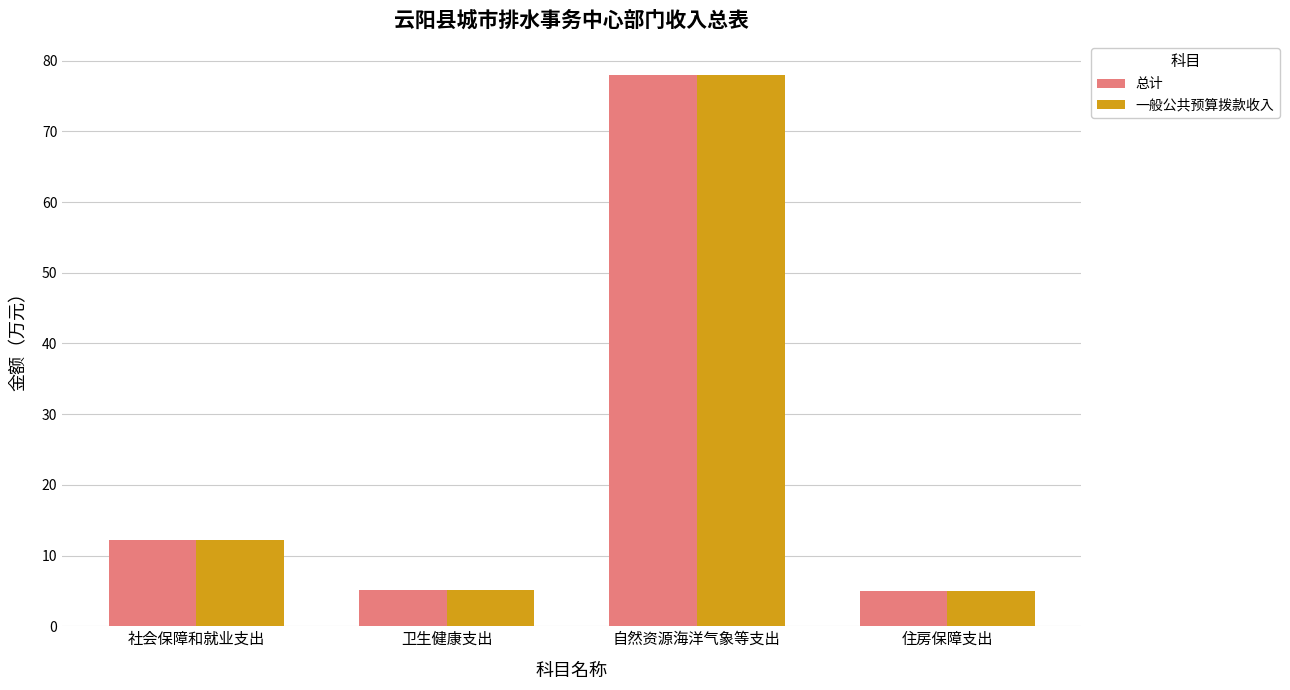

What is the sum of all 一般公共预算拨款收入 values?

100.1